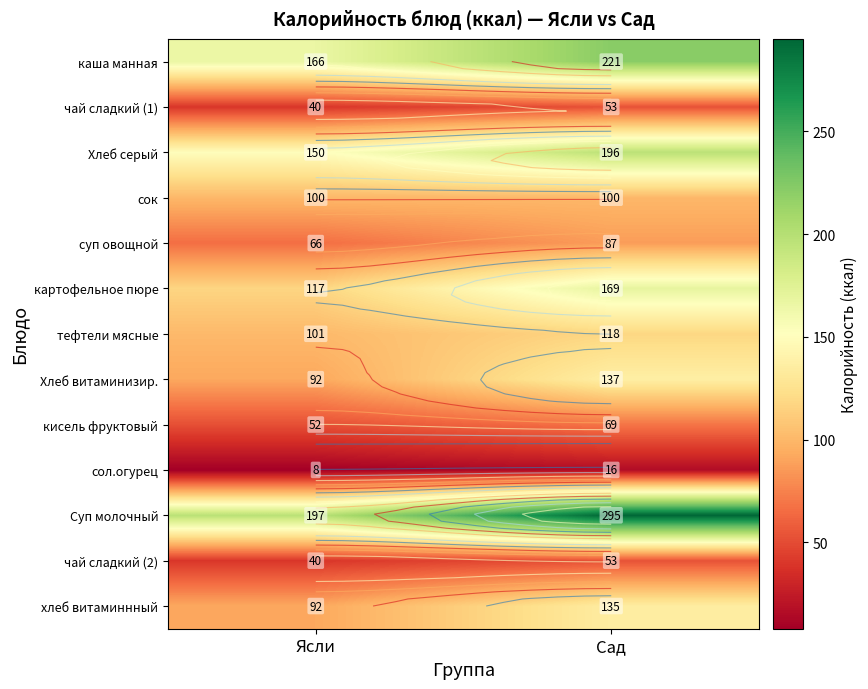

What is the average value of the кисель фруктовый series?

60.5